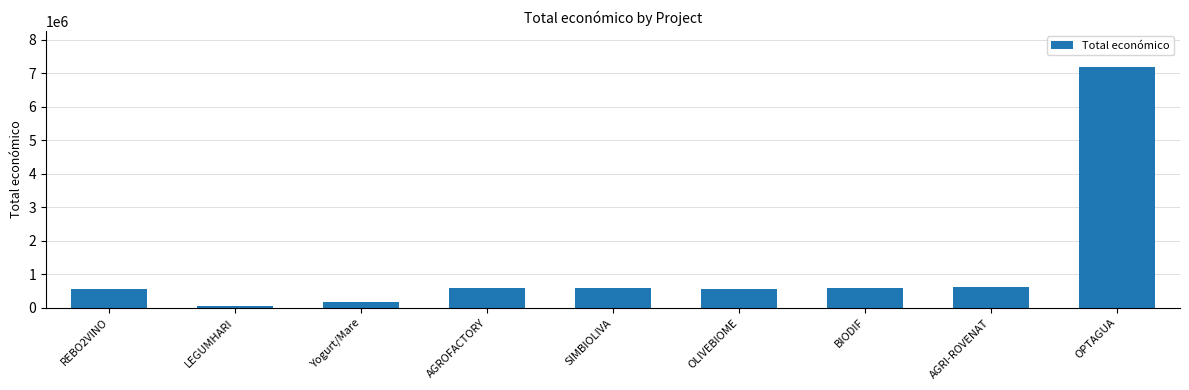

How many data points does each series have?

9